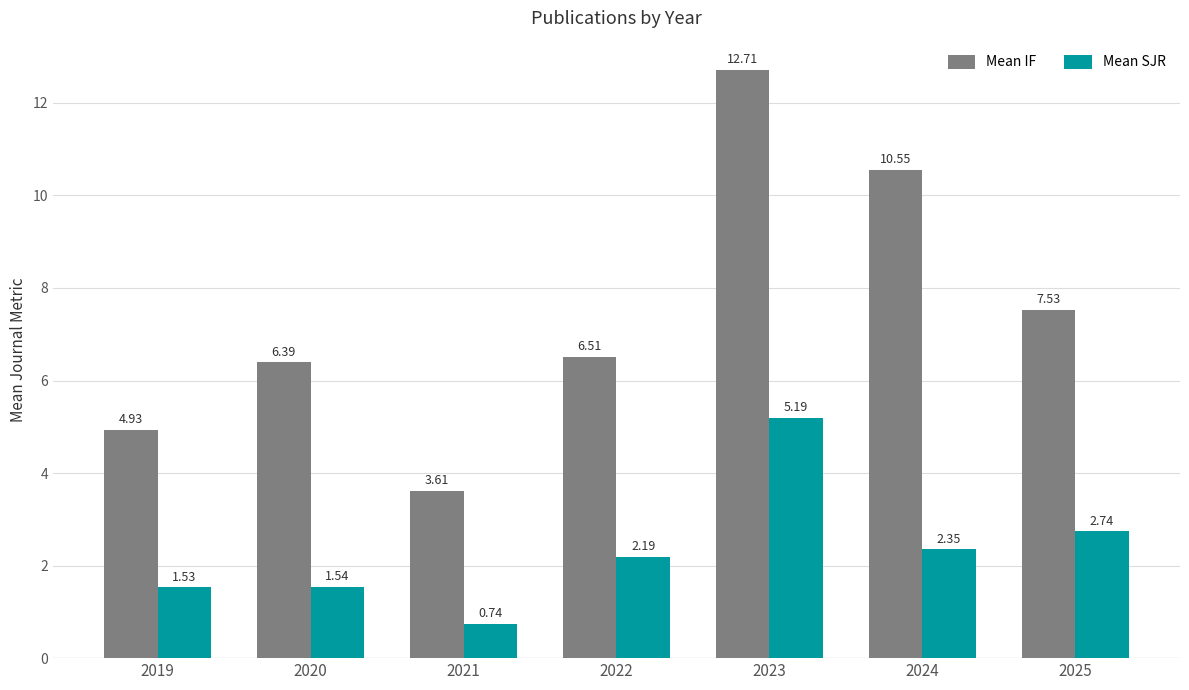

List the series in order of their overall mean, highest first.

Mean IF, Mean SJR